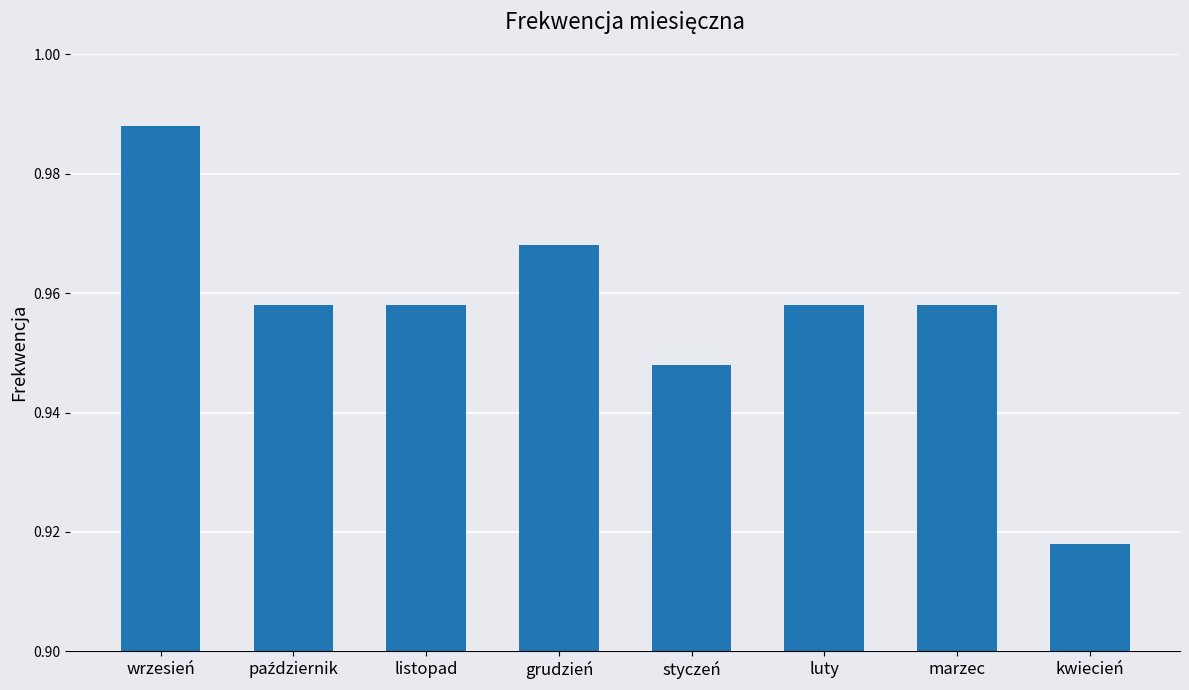

Is it true that the value at kwiecień is 0.4?

False